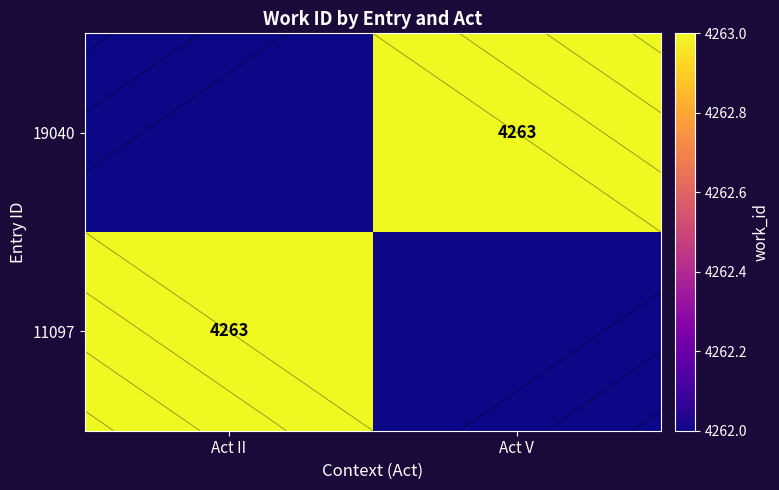

How many 11097 values are between 4262 and 4263?

2